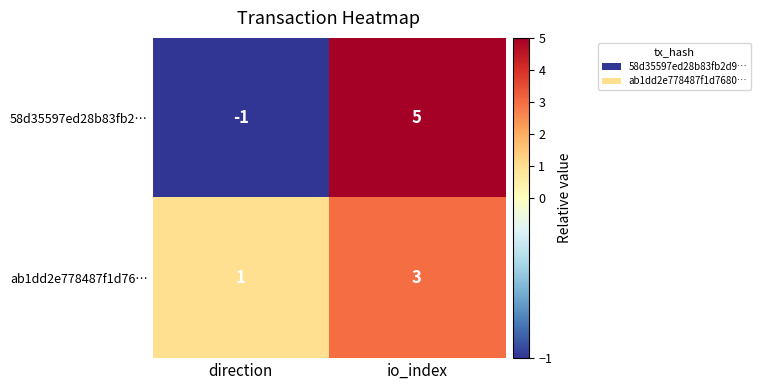

Which series has the widest spread of values?

58d35597ed28b83fb2…